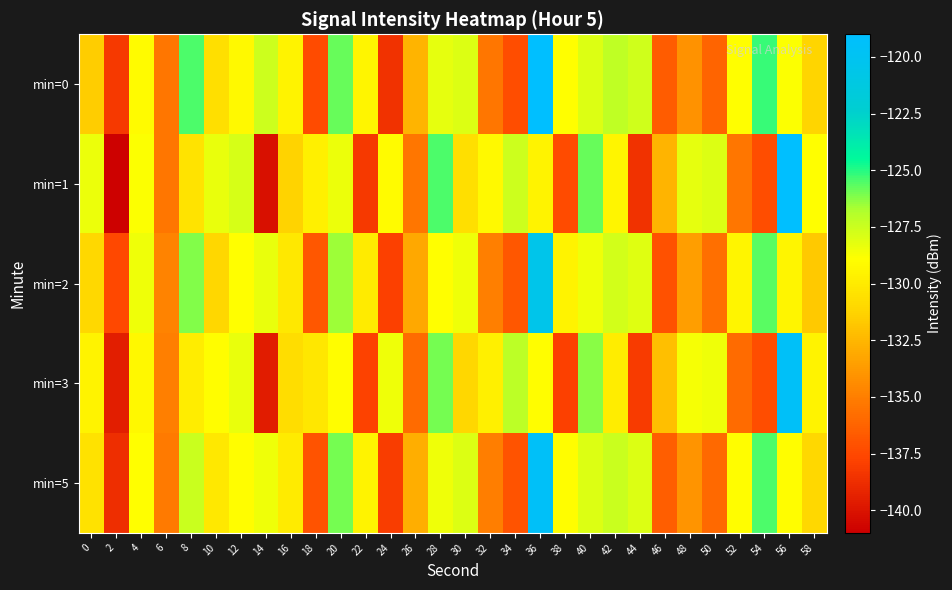

What is the difference between the highest and lowest values at 28?

3.4